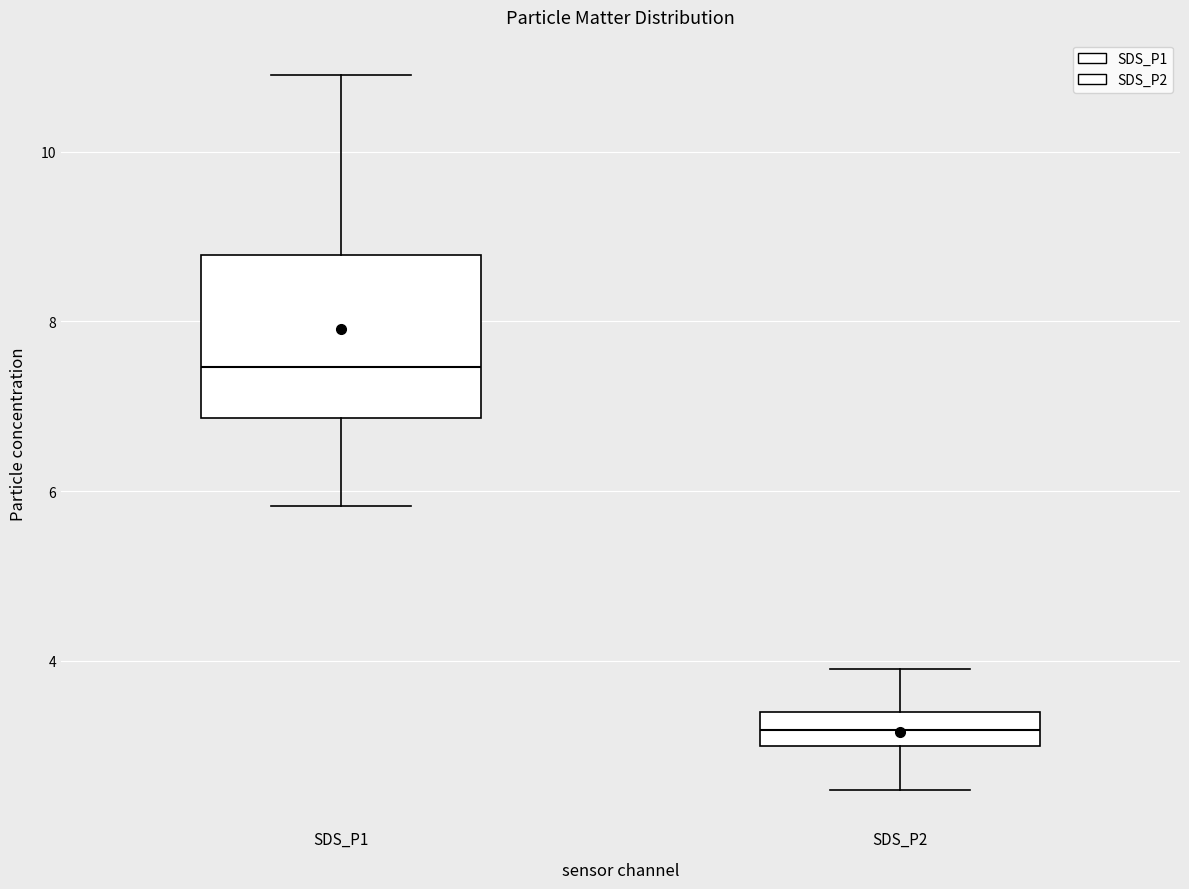

Reading left to right, read every box against the y-axis: the position of its median line, the range the box covers, and the ends of its whiskers. The values are not printed on the chart, so give them approximately, as read against the axis.

SDS_P1: median 7.4, box 6.8 to 8.8, whiskers 5.8 to 11.0
SDS_P2: median 3.2, box 3.0 to 3.4, whiskers 2.4 to 4.0